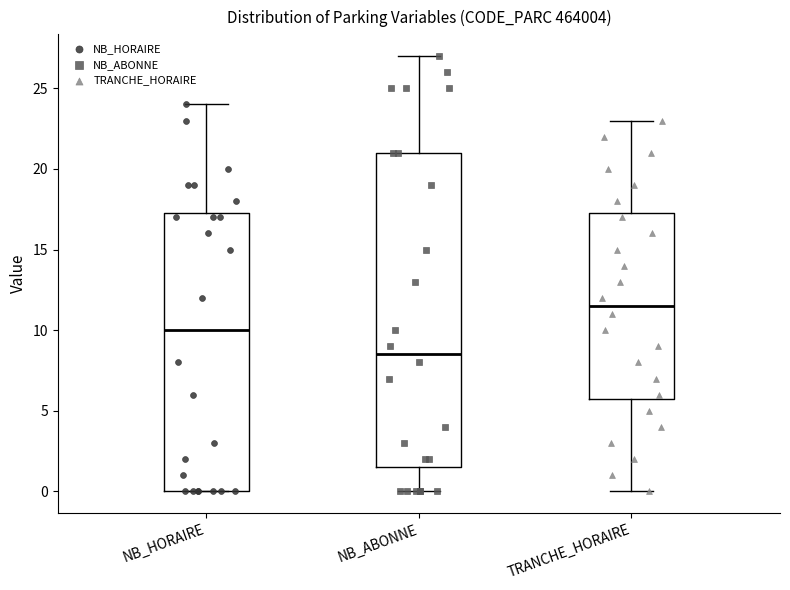

Reading left to right, transcribe this box plot: for each box, give where its median line is, the range the box spans, and where its two whiskers end, as read against the y-axis. The values are not printed on the chart, so give them approximately, as read against the axis.

NB_HORAIRE: median 10.0, box 0.0 to 17.5, whiskers 0.0 to 24.0
NB_ABONNE: median 8.5, box 1.5 to 21.0, whiskers 0.0 to 27.0
TRANCHE_HORAIRE: median 11.5, box 6.0 to 17.5, whiskers 0.0 to 23.0